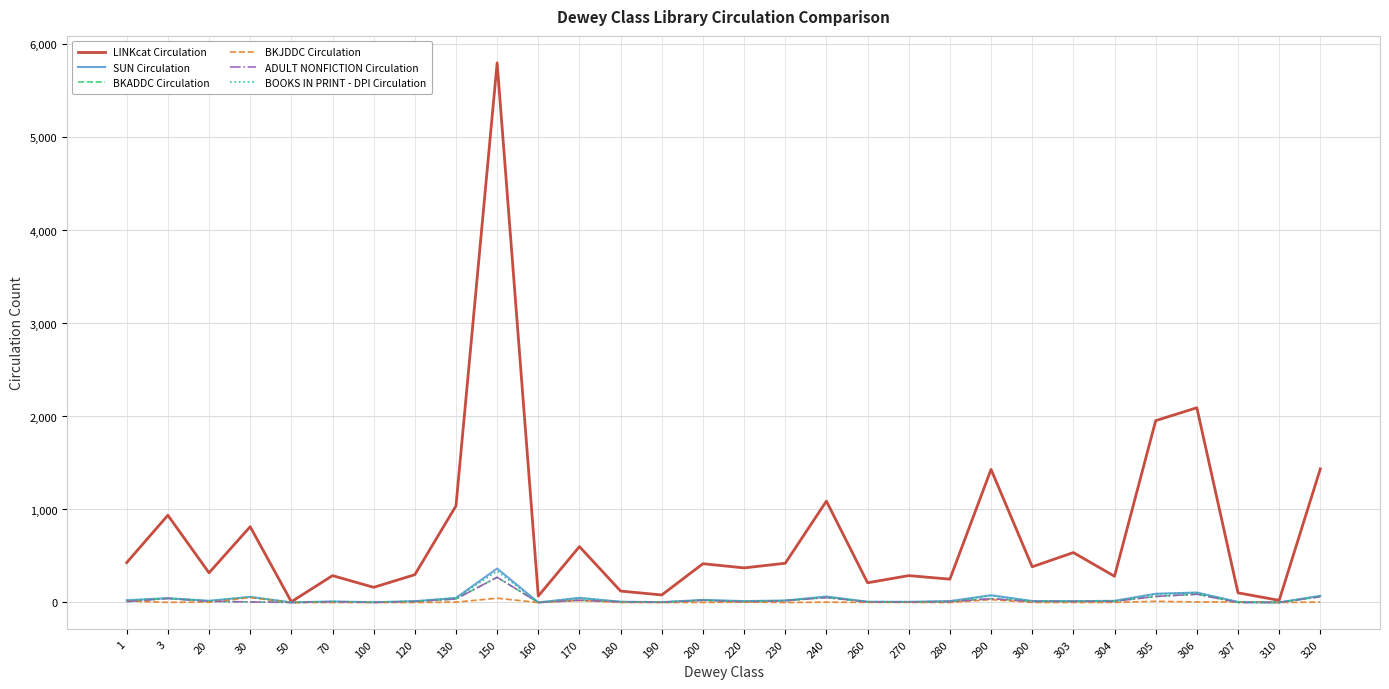

Does the chart have visible grid lines?

Yes